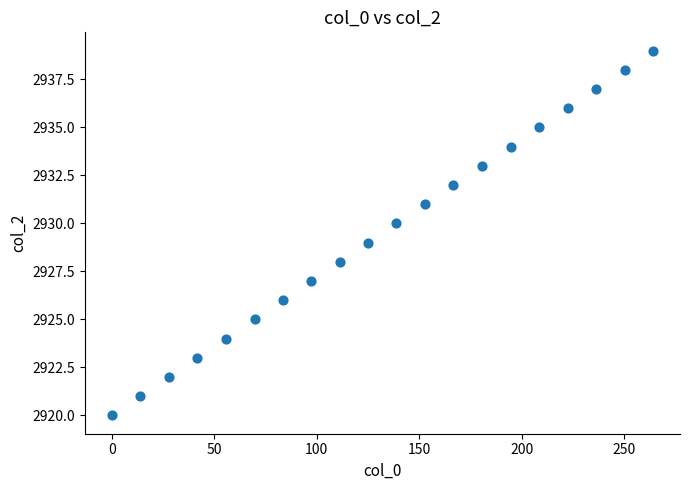

What is the range of Y values (max minus min)?

19